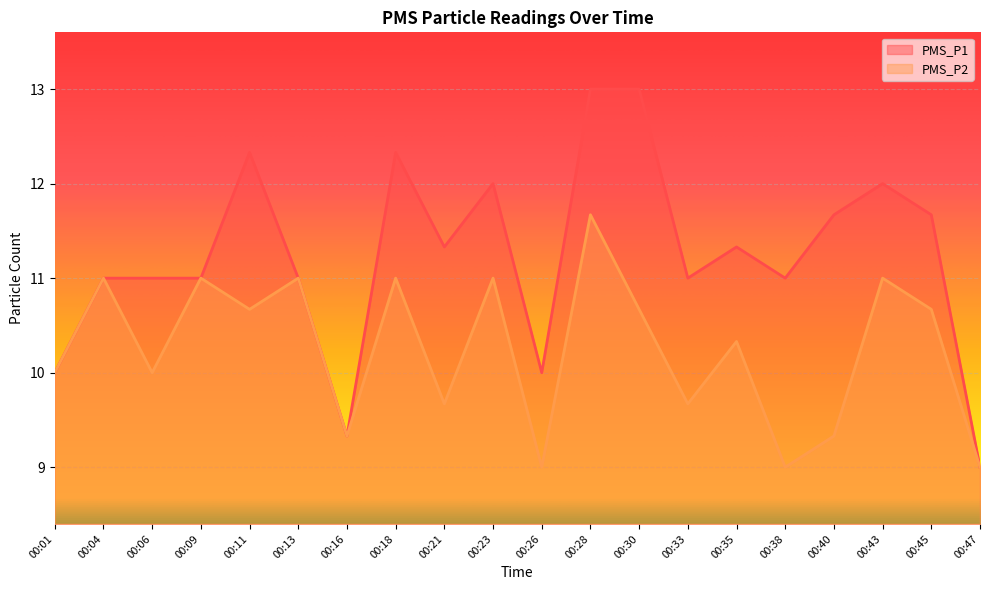

Which series has the widest spread of values?

PMS_P1